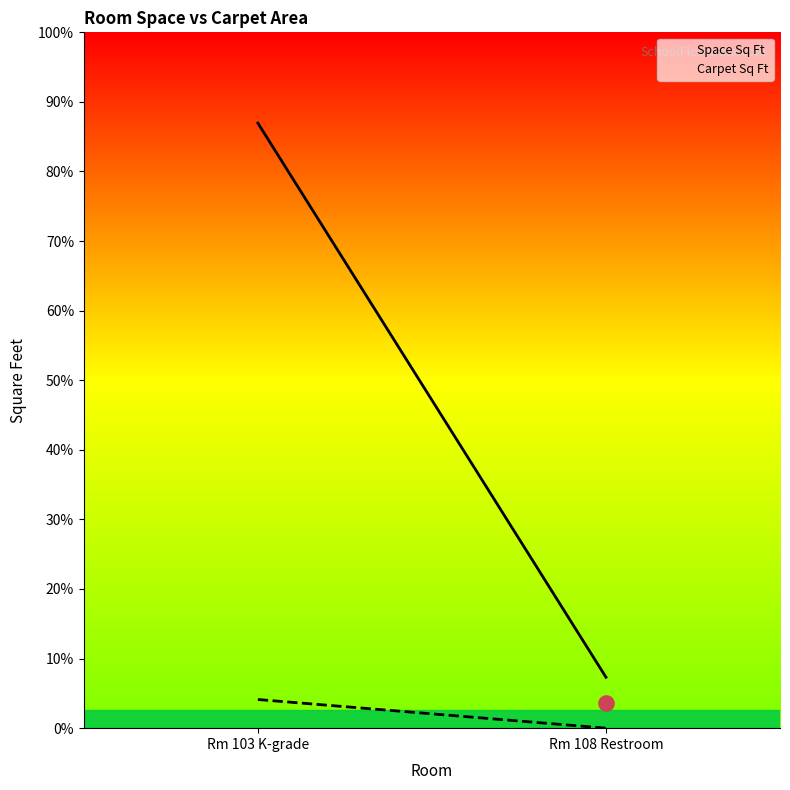

Which series reaches the minimum Y coordinate?

Carpet Sq Ft